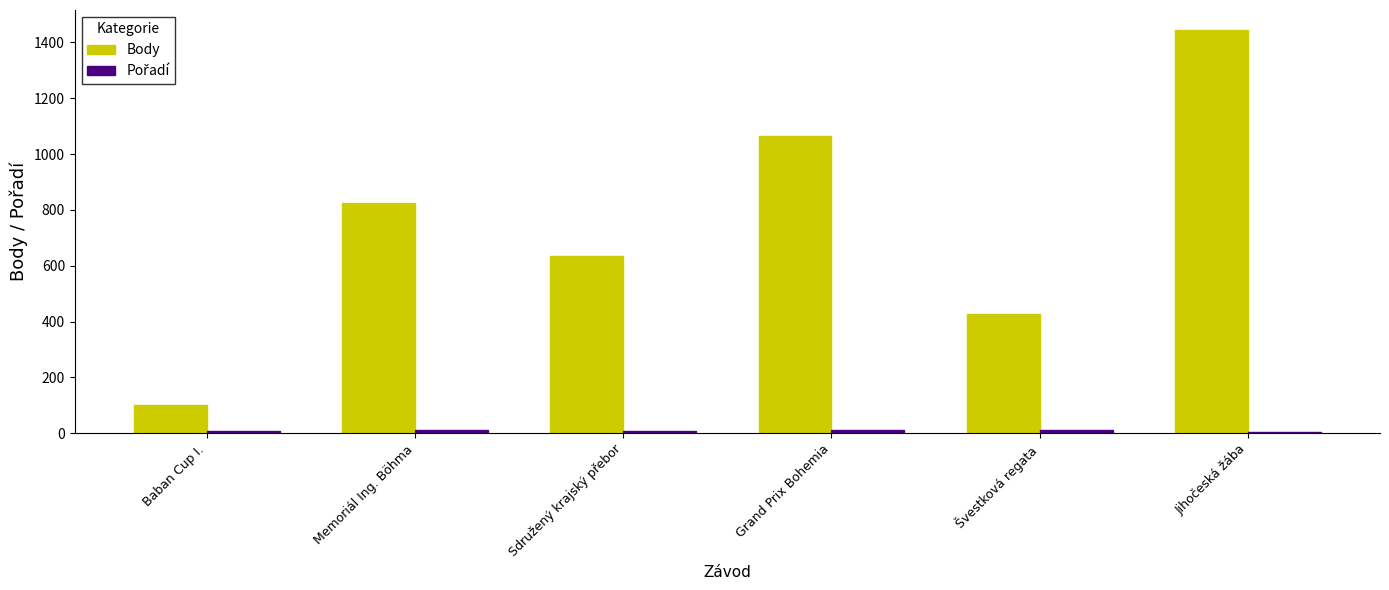

What is the sum of all Body values?

4494